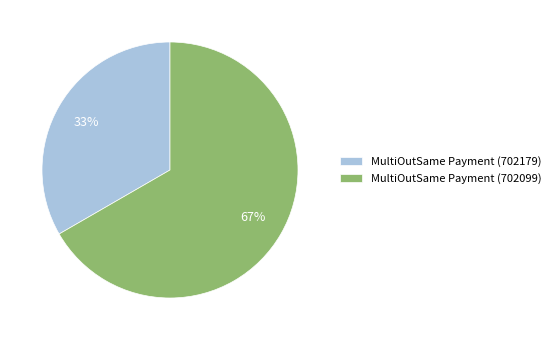

Is the sum of MultiOutSame Payment (702099) and MultiOutSame Payment (702179) greater than half?

Yes